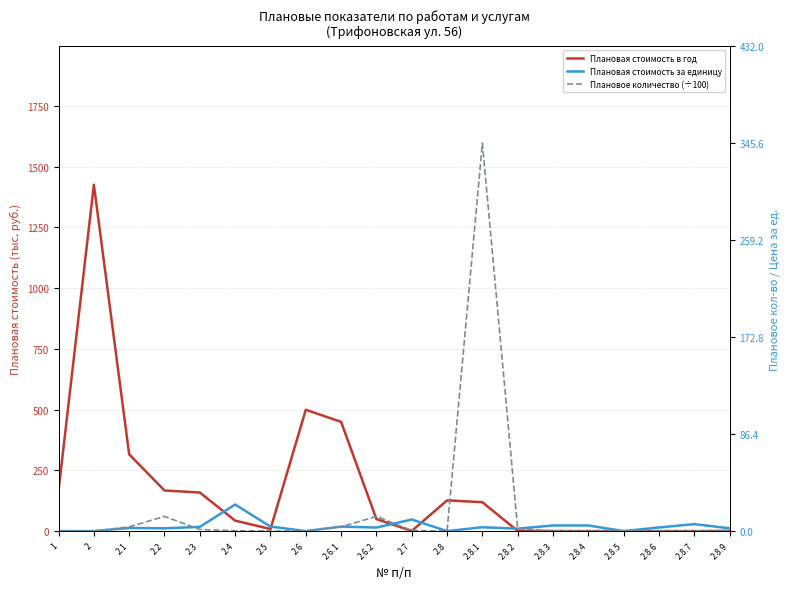

Reading right to left, extract all data points from this chart.

Плановая стоимость в год: 0.2	0.3	0.1	0.0	0.2	0.2	0.5	118.9	126.4	0.6	49.6	449.5	499.1	8.5	43.1	158.8	167.0	315.8	1425.3	166.9
Плановая стоимость за единицу: 2.5	6.2	3.2	0.0	5.0	5.0	2.1	3.4	0.0	10.3	3.1	4.0	0.0	4.0	23.7	3.8	2.5	2.8	0.0	0.0
Плановое количество (÷100): 0.7	0.2	0.3	0.2	0.2	0.3	2.1	345.6	0.0	0.6	13.1	3.7	0.0	0.1	0.3	1.4	13.1	3.7	0.0	0.0